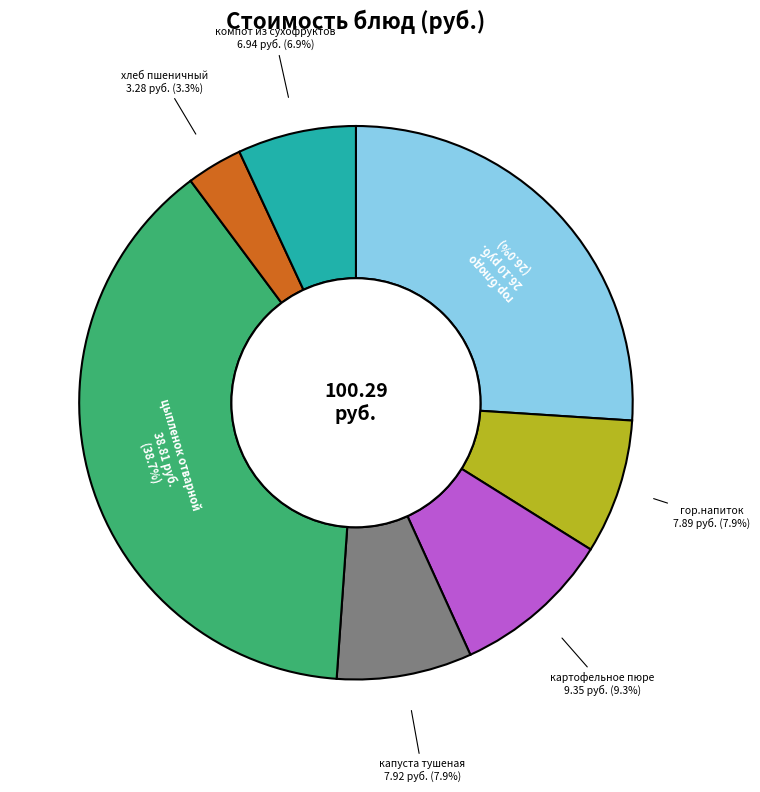

True or false: капуста тушеная accounts for 15% of the total.

False